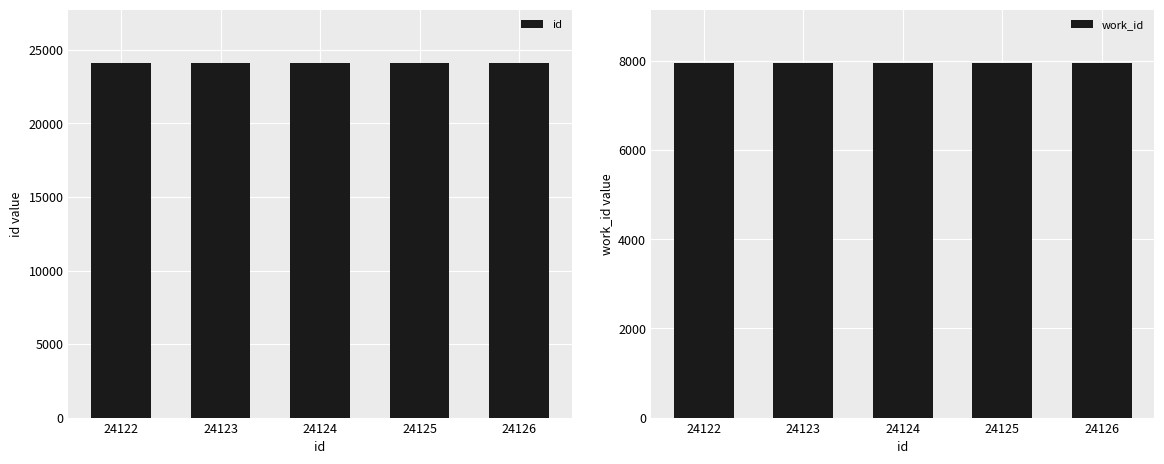

Between 24122 and 24124, which series saw the biggest shift?

id